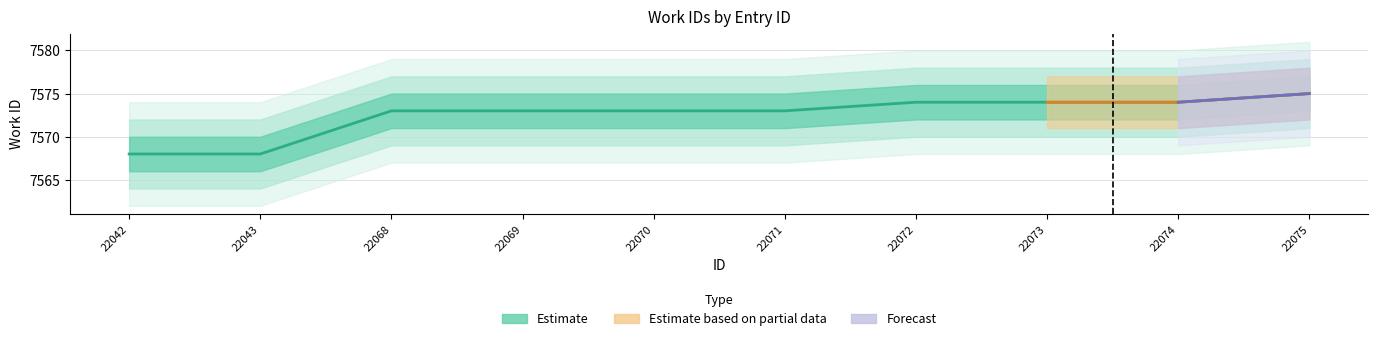

Reading left to right, extract all data points from this chart.

22042=7568	22043=7568	22068=7573	22069=7573	22070=7573	22071=7573	22072=7574	22073=7574	22074=7574	22075=7575